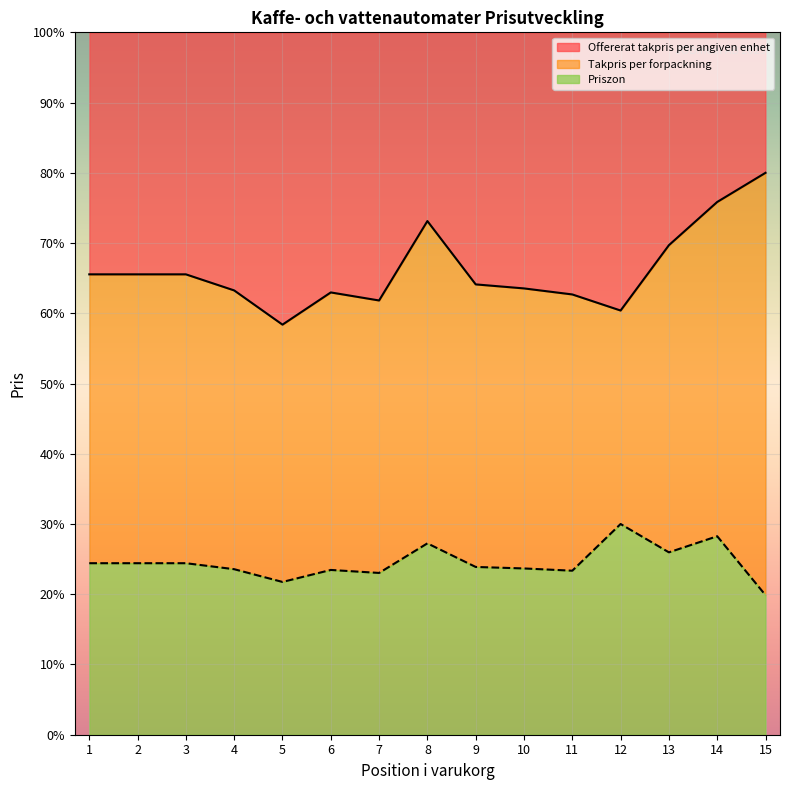

What is the greatest value displayed?

80.0